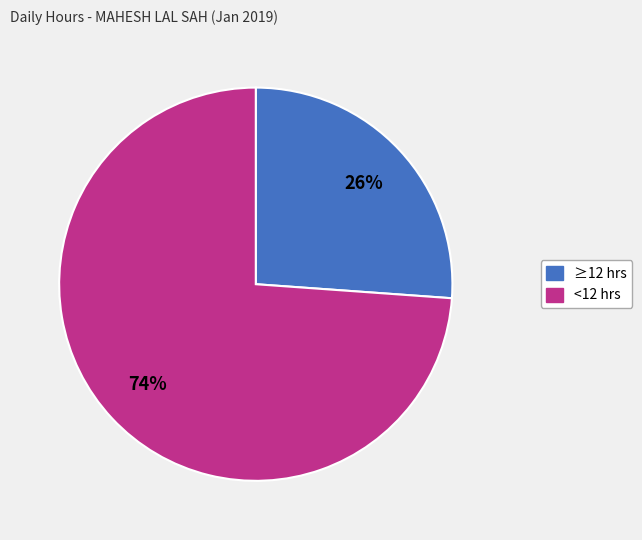

Is there a majority slice in this chart?

Yes